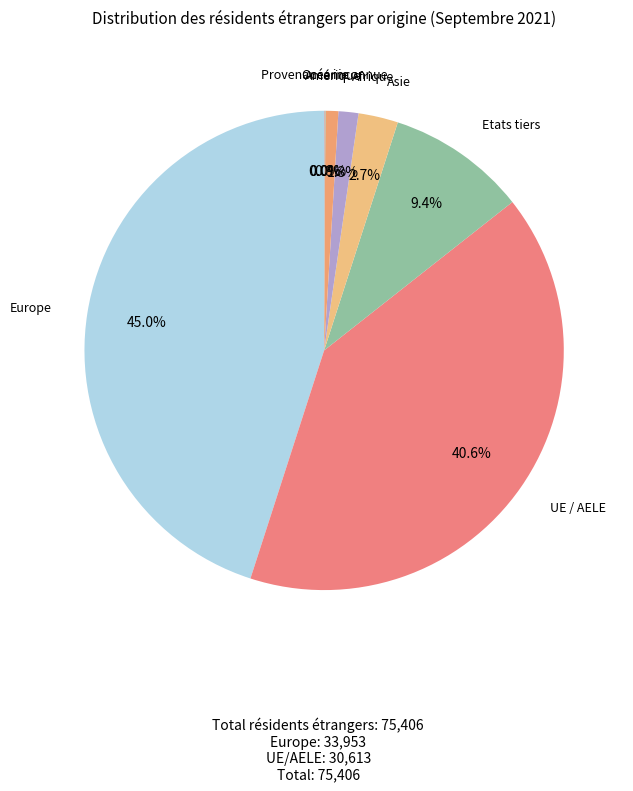

Rank the categories by value from lowest to highest.

Océanie, Provenance inconnue, Amérique, Afrique, Asie, Etats tiers, UE / AELE, Europe